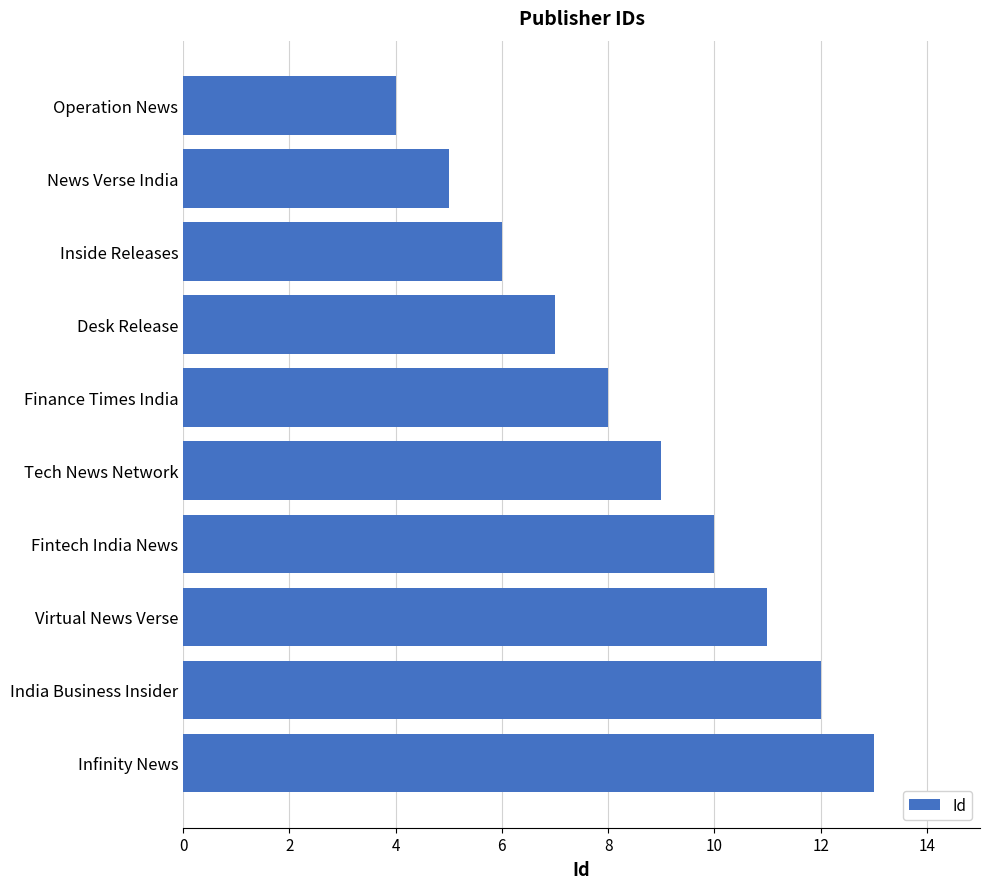

Which label corresponds to the largest value in the chart?

Infinity News